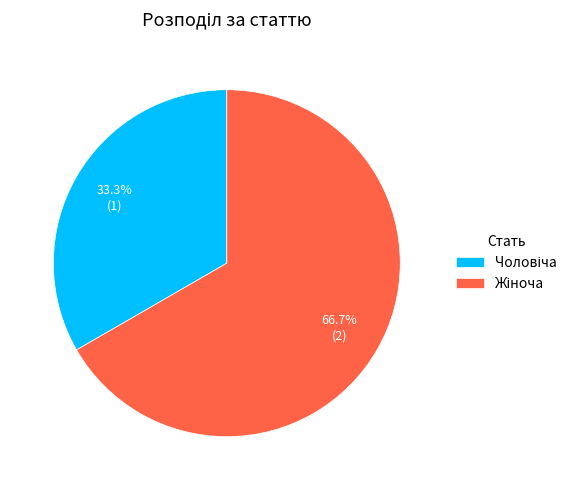

Is there a majority slice in this chart?

Yes